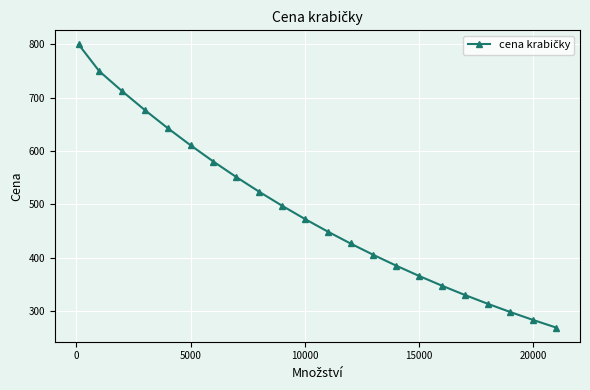

Reading right to left, what are all the values shown in this chart?

268.9	283.0	297.9	313.6	330.1	347.5	365.8	385.0	405.3	426.6	449.1	472.7	497.6	523.8	551.3	580.3	610.9	643.0	676.9	712.5	750.0	800.0